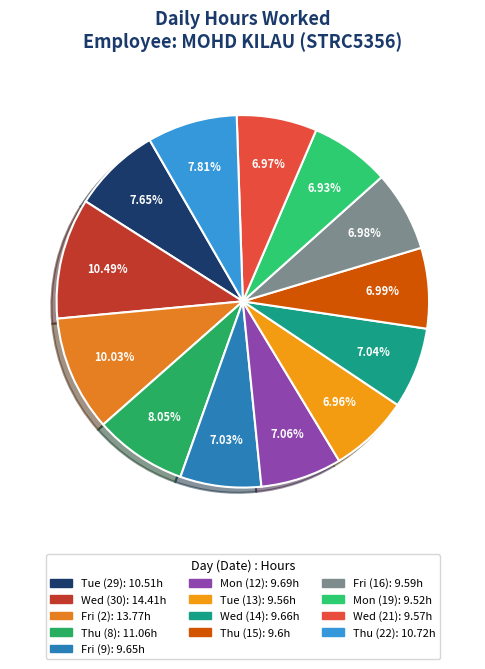

What portion of the pie excludes Wed (30)?

89.5%